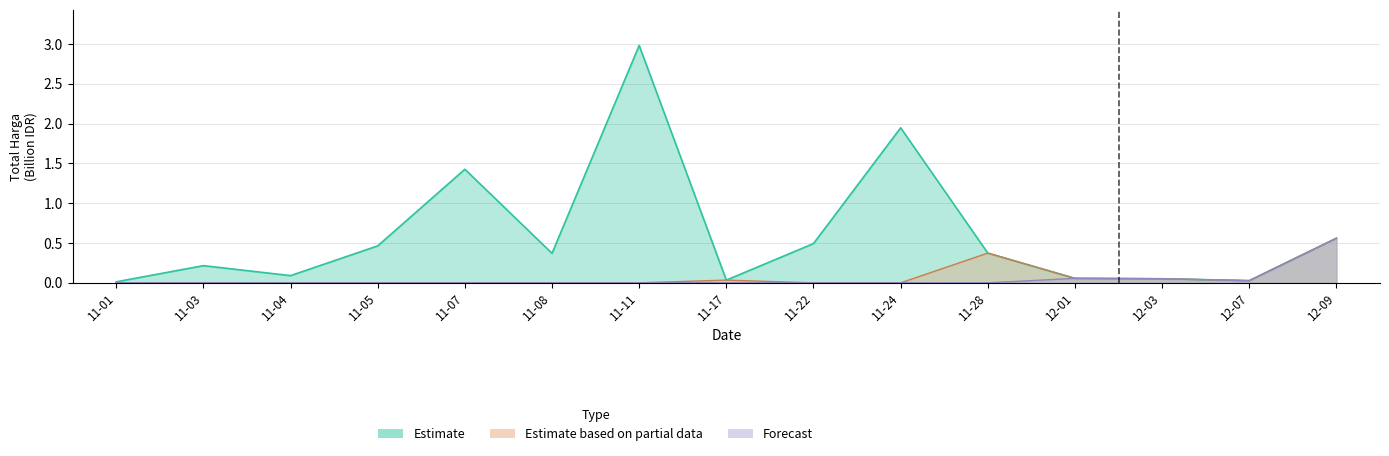

At which category does Estimate reach its first local peak?

11-03